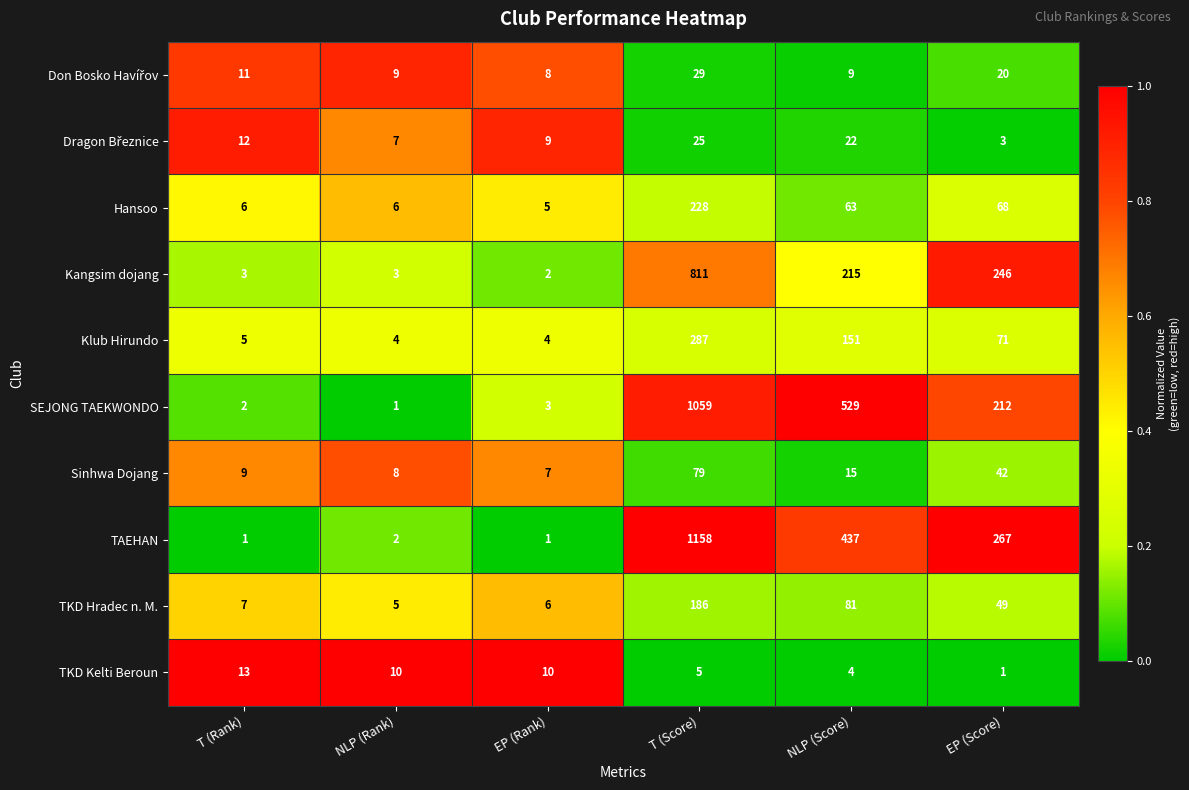

List the labels in order of Sinhwa Dojang value, smallest first.

EP (Rank), NLP (Rank), T (Rank), NLP (Score), EP (Score), T (Score)